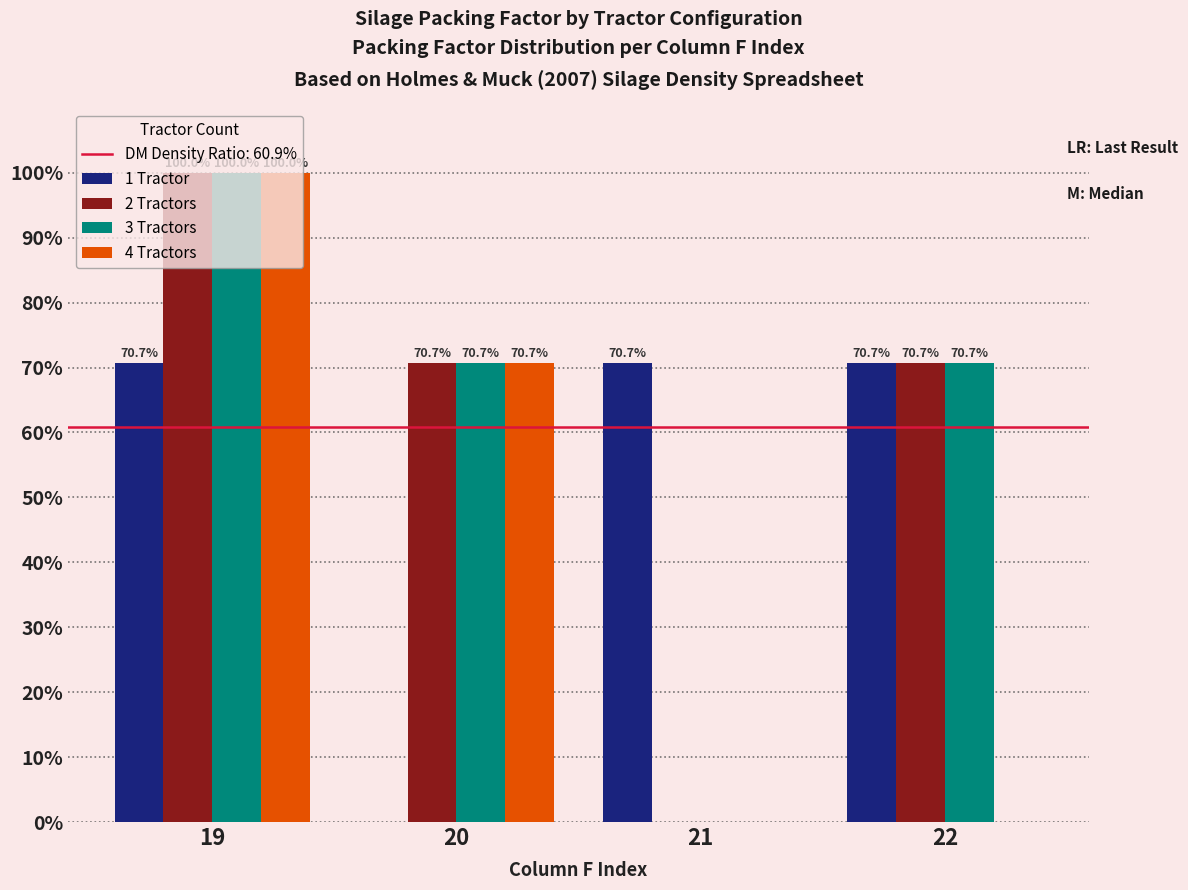

Is the value of 4 Tractors at 22 greater than the value of 3 Tractors at 22?

No